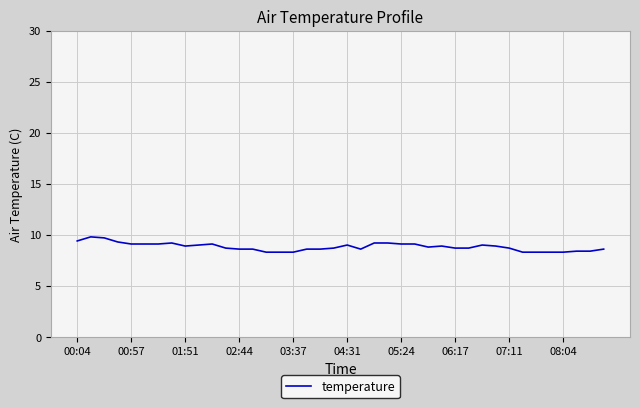

What is the minimum value shown in the chart?

8.3